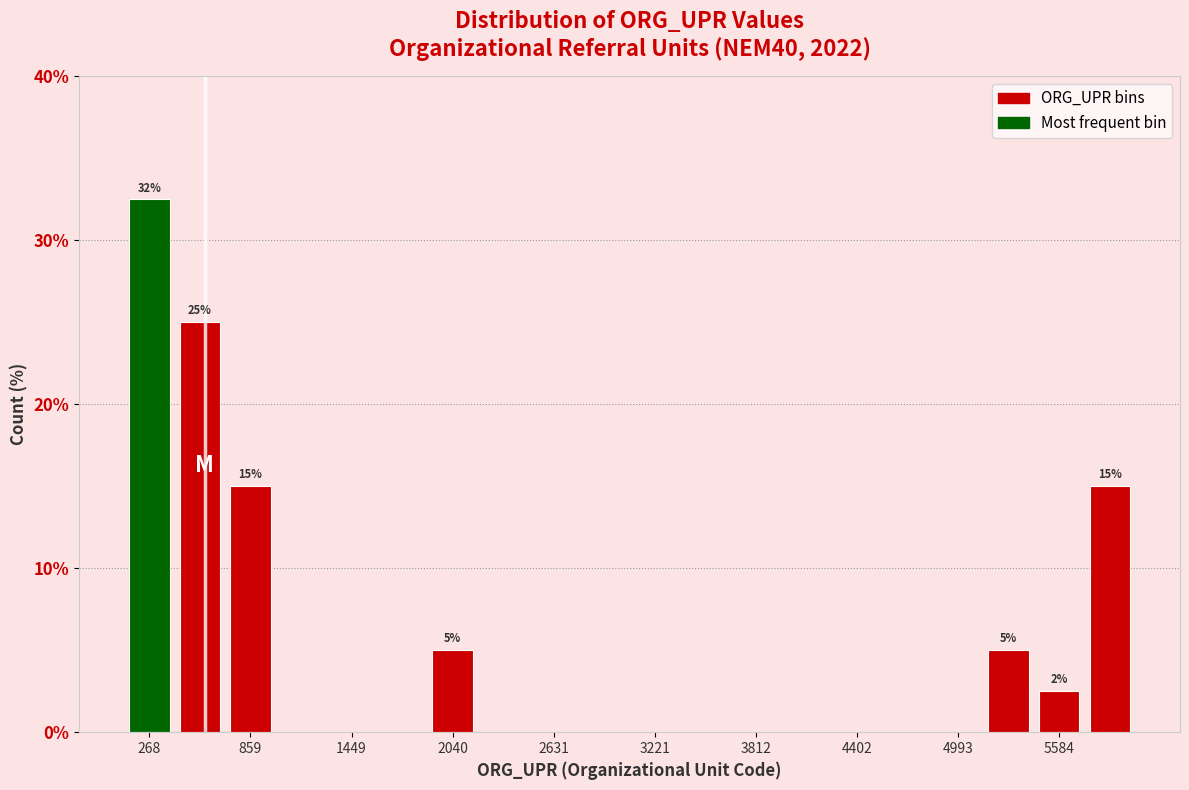

Around what value on the x-axis is the tallest bar? Give the approximate position of its centre, as read against the axis.

300